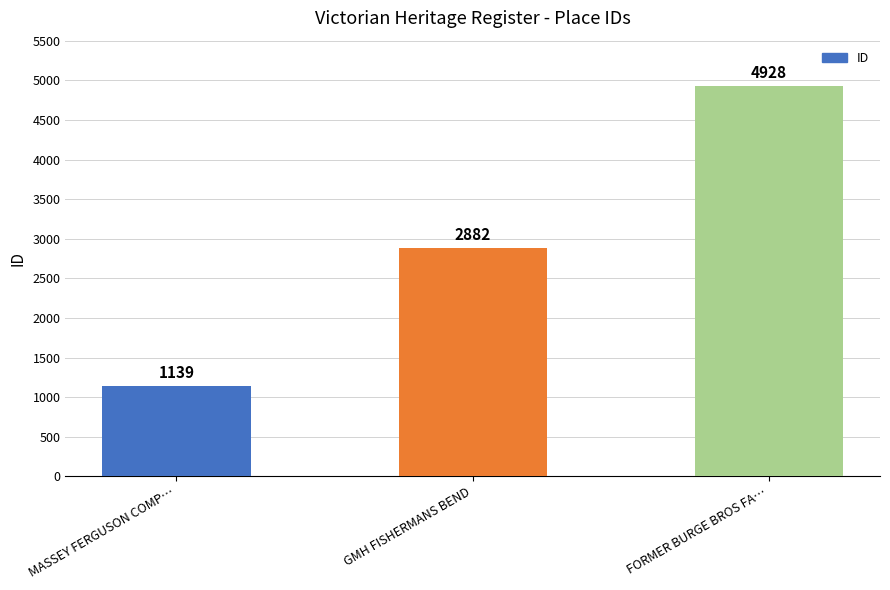

Reading left to right, list all the values displayed in this chart.

1139	2882	4928